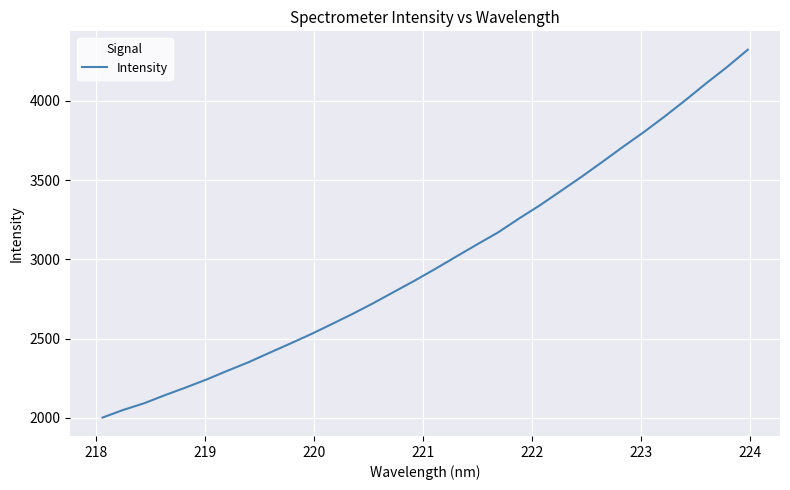

What is the minimum value shown in the chart?

2001.5